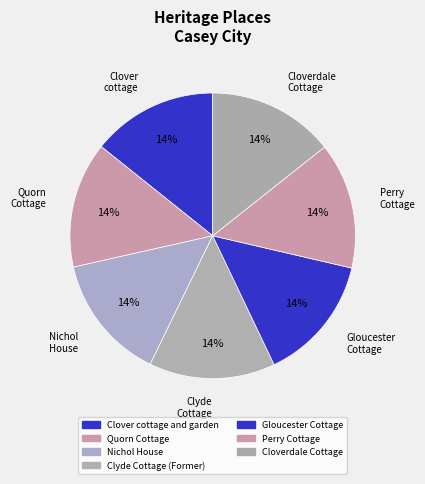

Approximately how many times larger is the value at Perry Cottage compared to Nichol House?

1.0